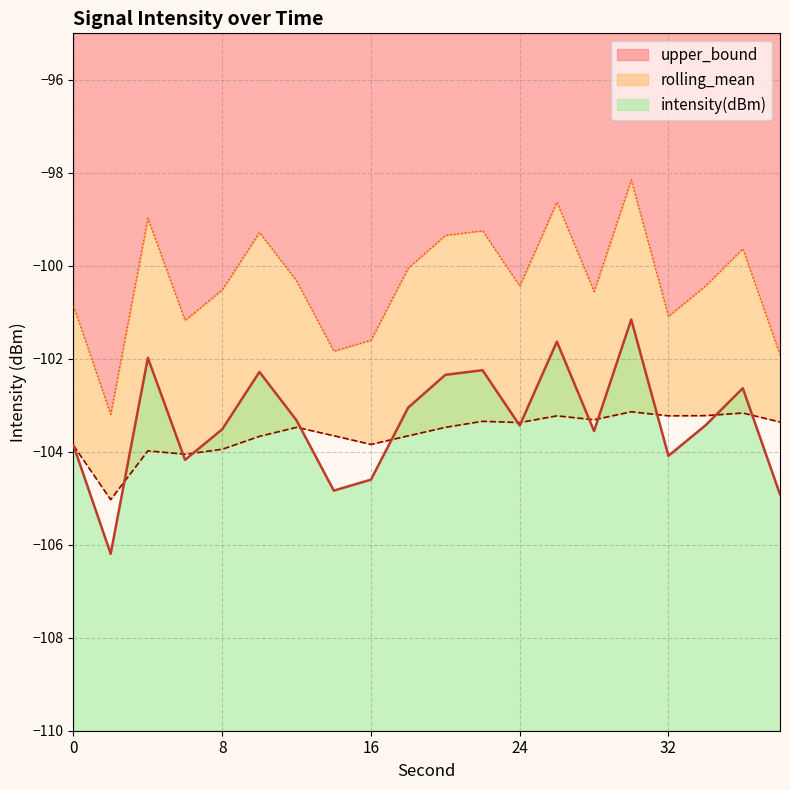

What is the difference between the highest and lowest values at 16?

3.0